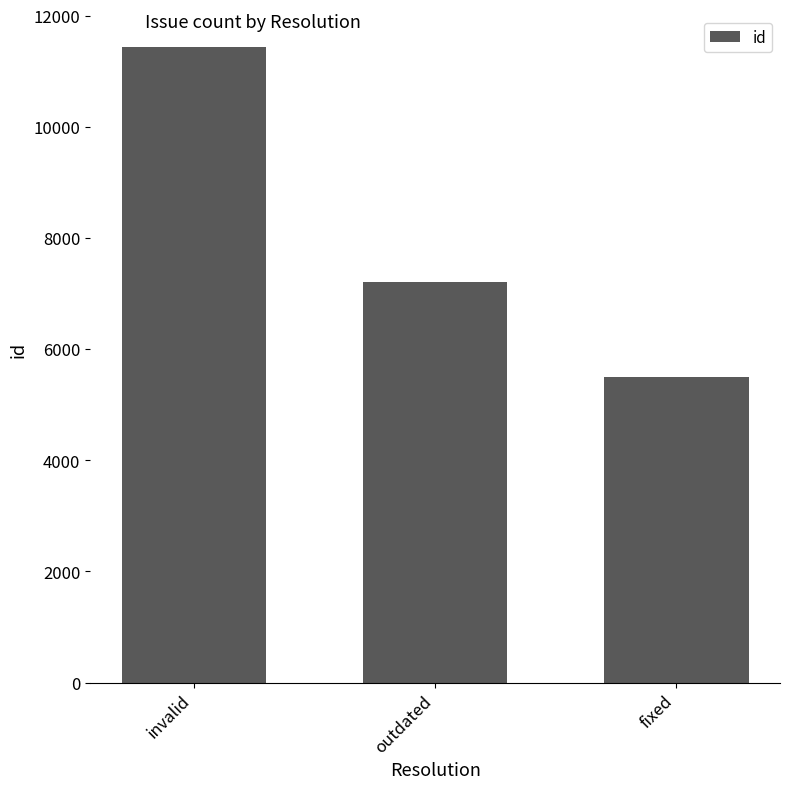

What is the change in value from outdated to fixed?

-1706